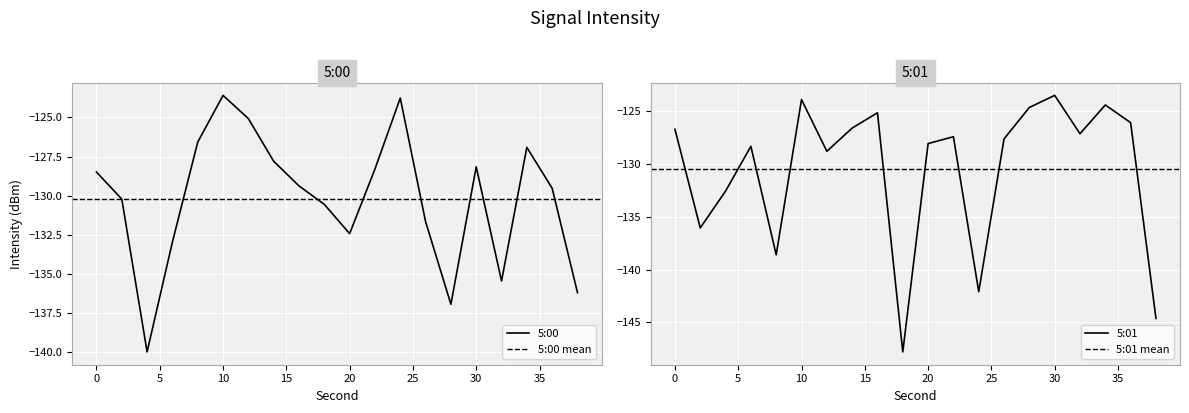

Reading left to right, what are all the values shown in this chart?

5:00: -128.5	-130.2	-140.0	-133.0	-126.6	-123.6	-125.1	-127.8	-129.4	-130.6	-132.4	-128.3	-123.8	-131.7	-136.9	-128.2	-135.5	-126.9	-129.5	-136.2
5:01: -126.7	-136.0	-132.6	-128.3	-138.6	-123.9	-128.8	-126.6	-125.1	-147.8	-128.0	-127.4	-142.1	-127.6	-124.6	-123.5	-127.1	-124.4	-126.1	-144.6